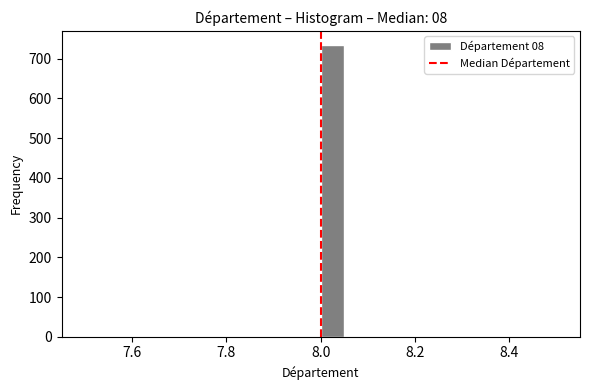

Around what value on the x-axis is the tallest bar? Give the approximate position of its centre, as read against the axis.

8.02